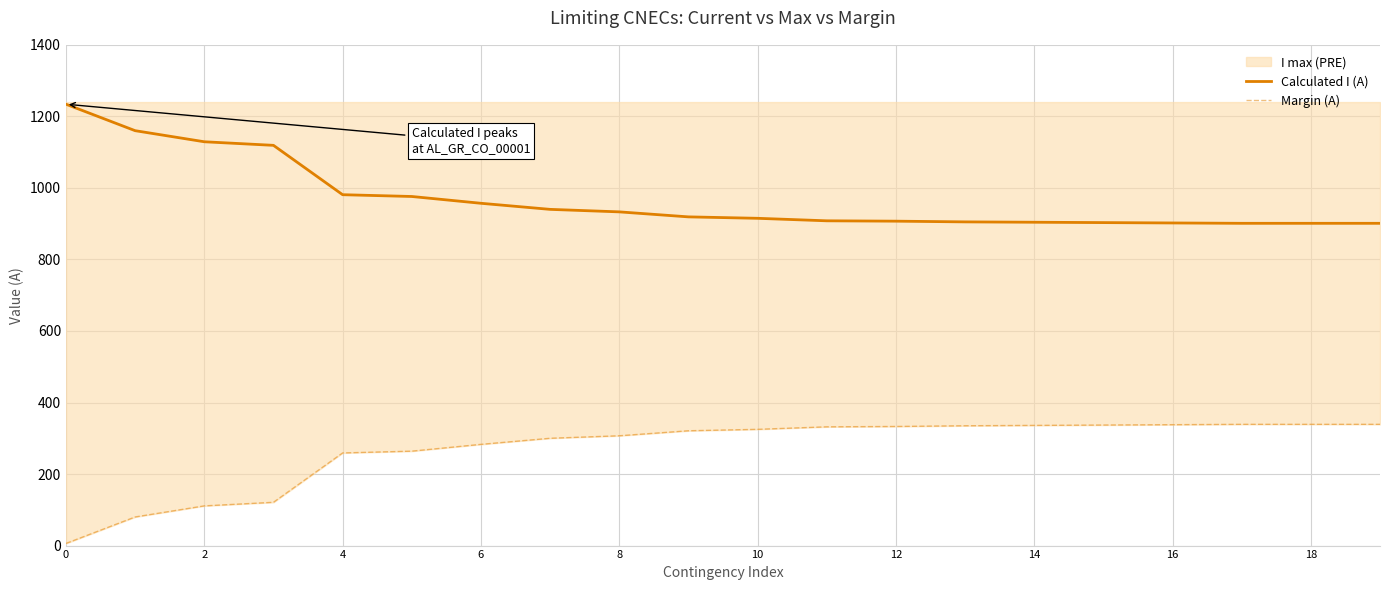

What is the difference between the second highest and second lowest values in the Margin (A) series?

259